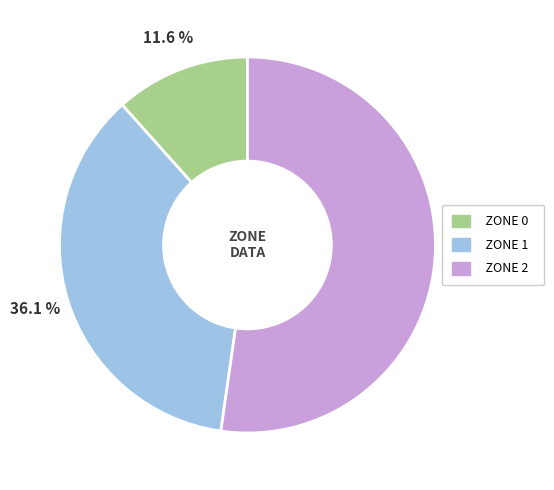

What is the smallest slice in the pie chart?

ZONE 0